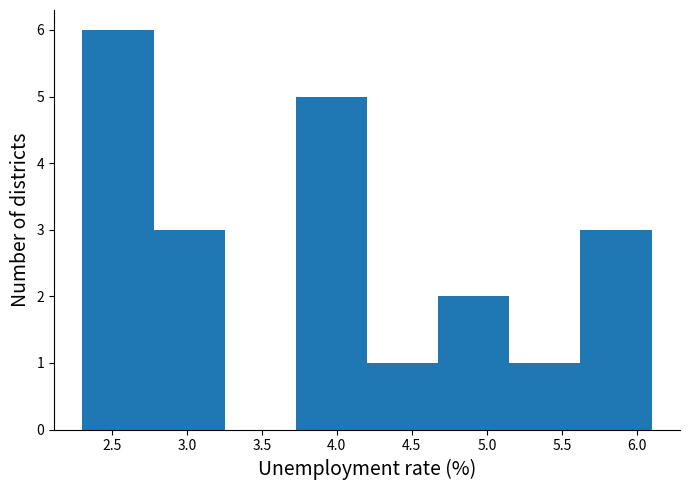

Reading left to right, list every bar in this chart as the range it spans on the x-axis followed by its height. Neither the bar edges nor the heights are printed on the chart, so give them approximately, as read against the axes.

2.30 to 2.80: 6
2.80 to 3.25: 3
3.25 to 3.75: 0
3.75 to 4.20: 5
4.20 to 4.70: 1
4.70 to 5.15: 2
5.15 to 5.60: 1
5.60 to 6.10: 3